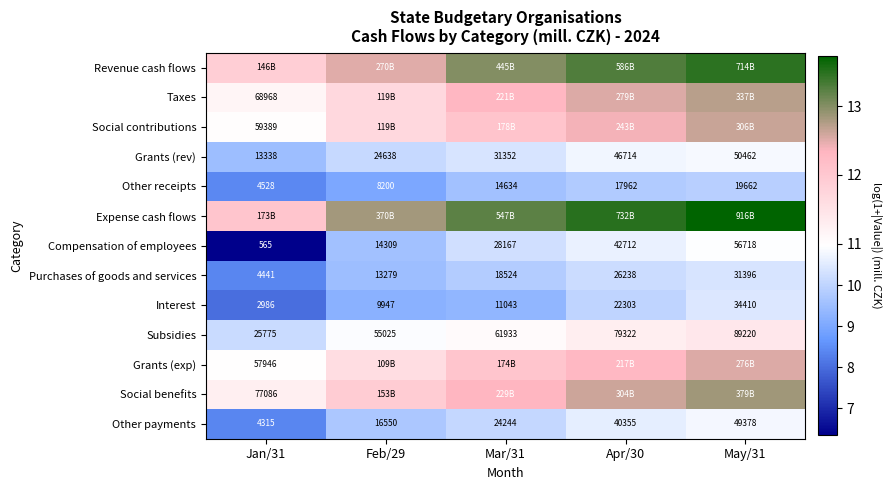

Read the Revenue cash flows value at Feb/29.

12.5